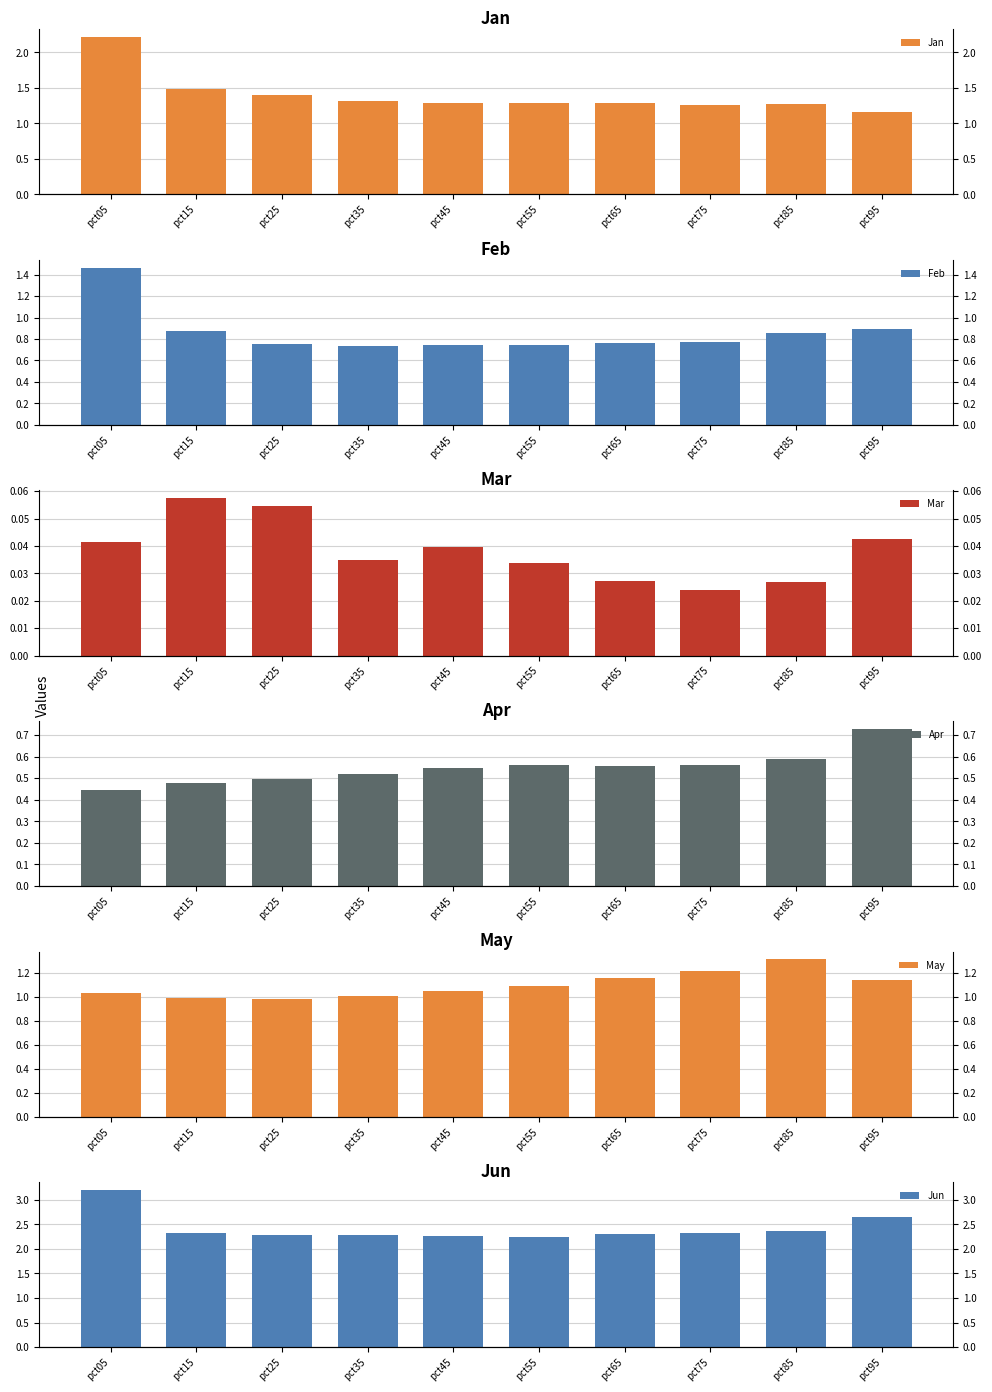

What are all the series names shown in the legend?

Jan, Feb, Mar, Apr, May, Jun